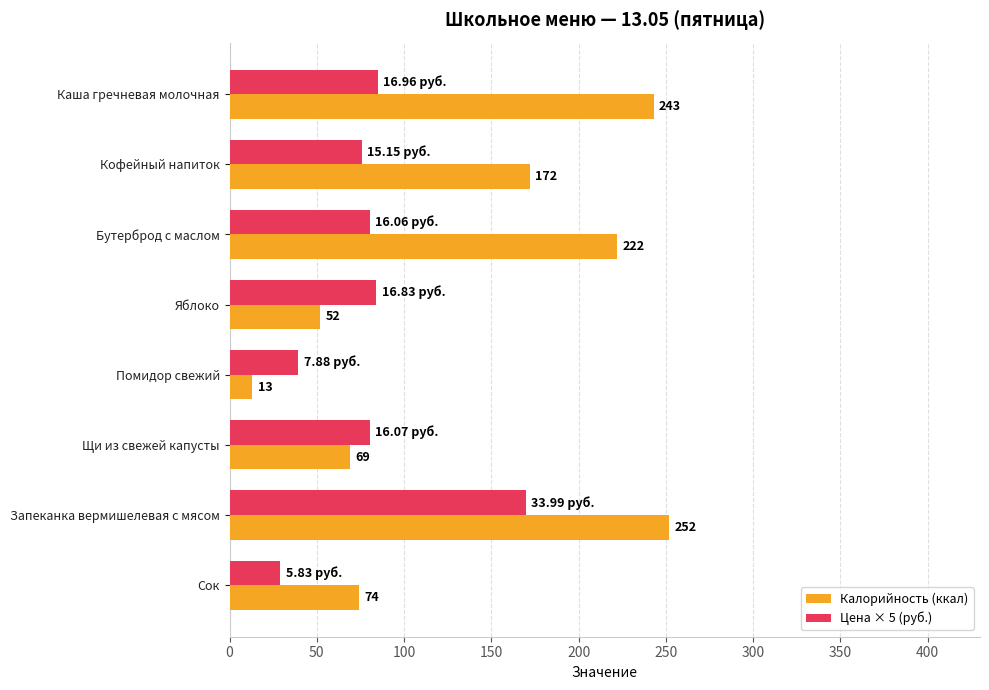

What is the sum of all Калорийность (ккал) values?

1097.0